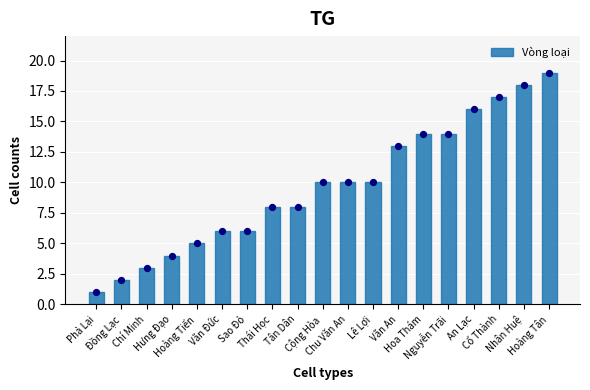

Between Nguyễn Trãi and Tân Dân, which is larger?

Nguyễn Trãi